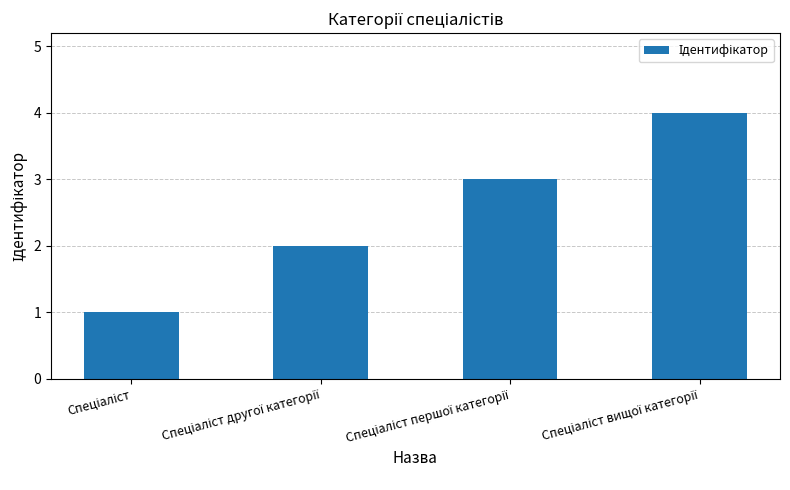

What is the maximum value shown in the chart?

4